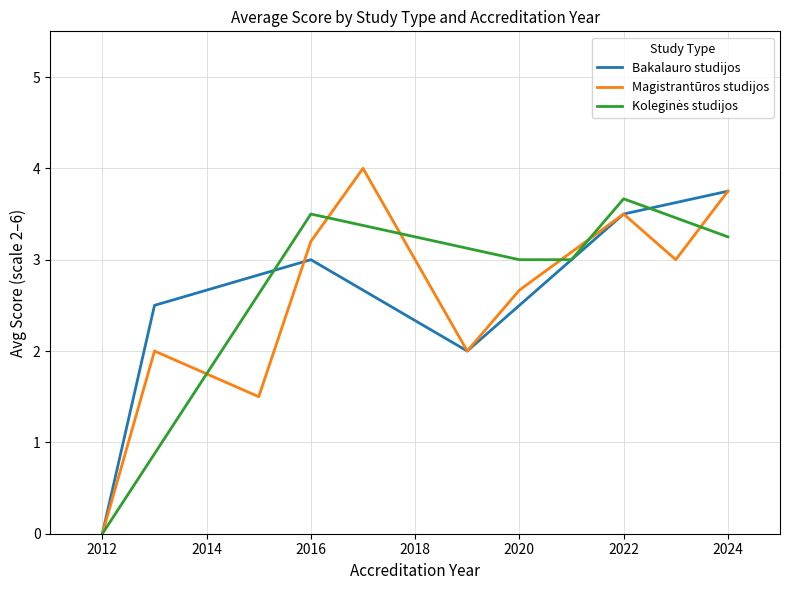

How many values in the Koleginės studijos series exceed 3?

4